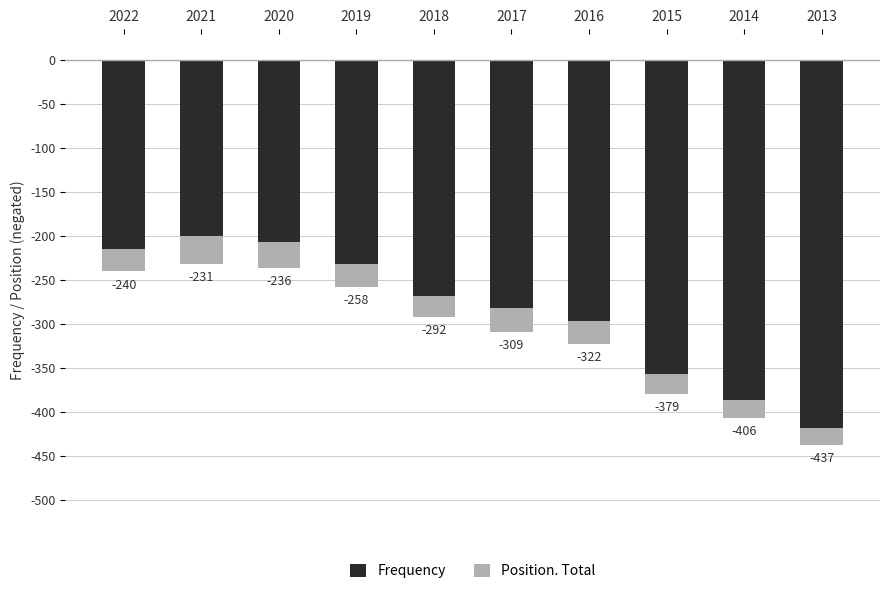

What is the value of the Frequency bar at the 3rd from the left?

-207